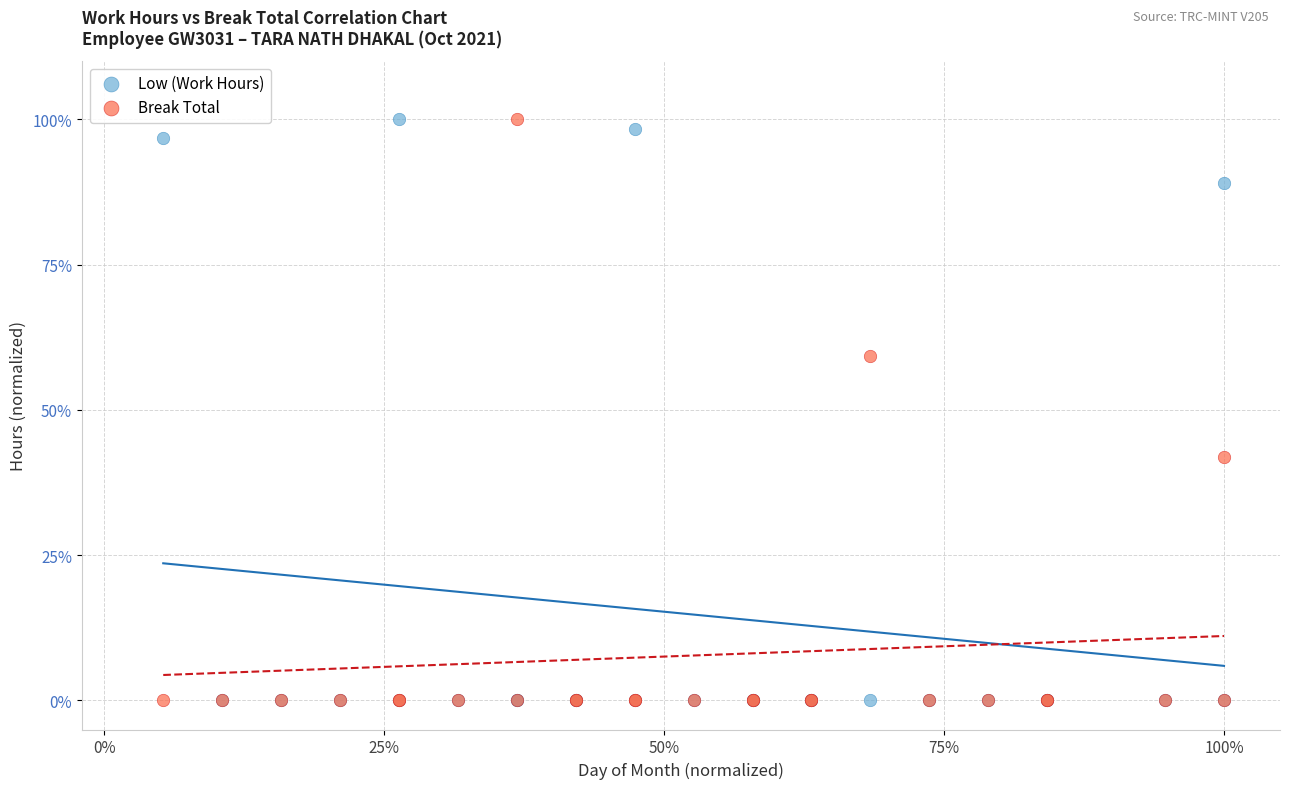

What are all the series names shown in the legend?

Low (Work Hours), Break Total